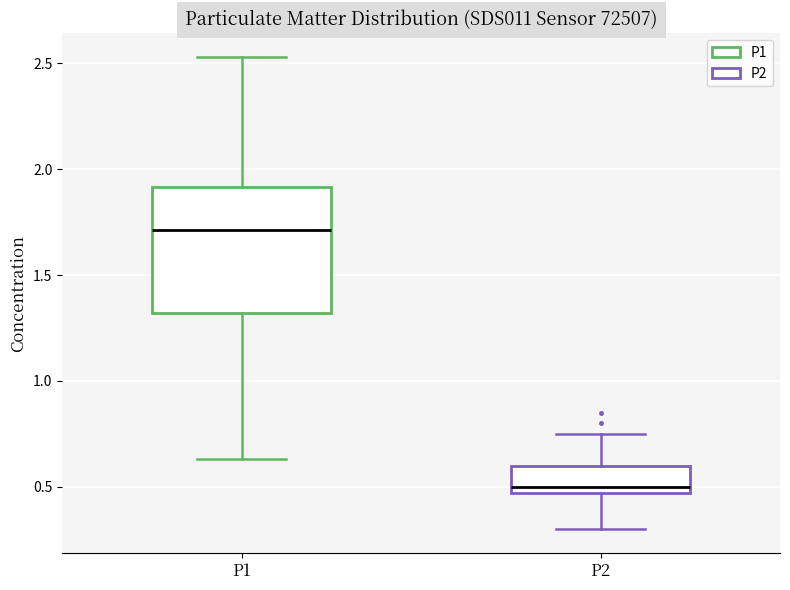

Which box has the highest median line?

P1